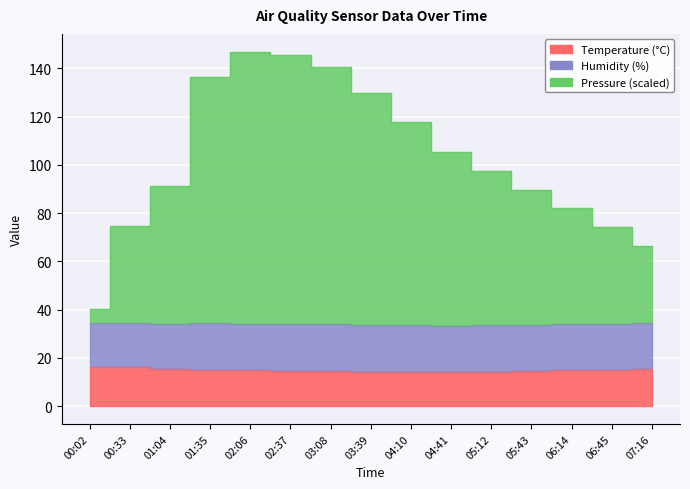

Does the chart display data point markers on the line(s)?

No